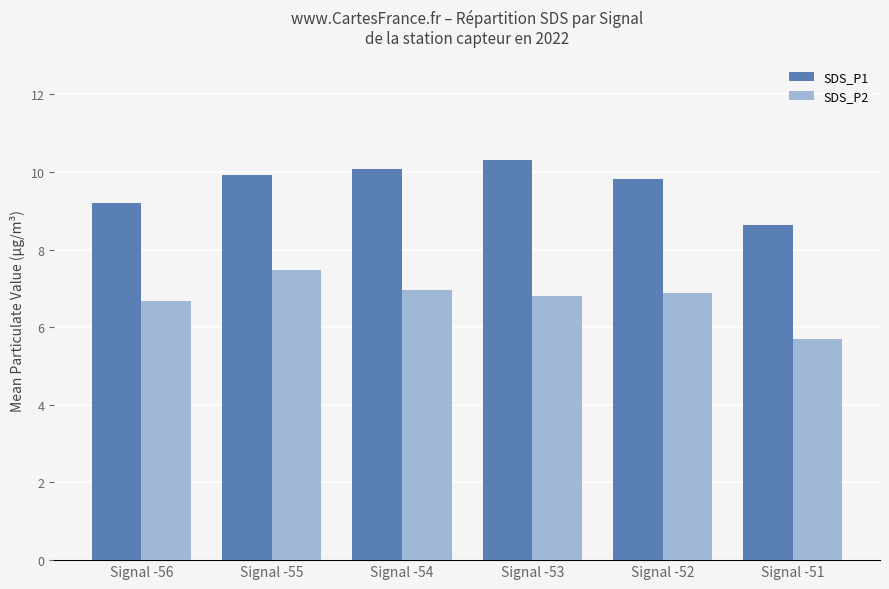

What is the spread (max minus min) of values at Signal -54?

3.1